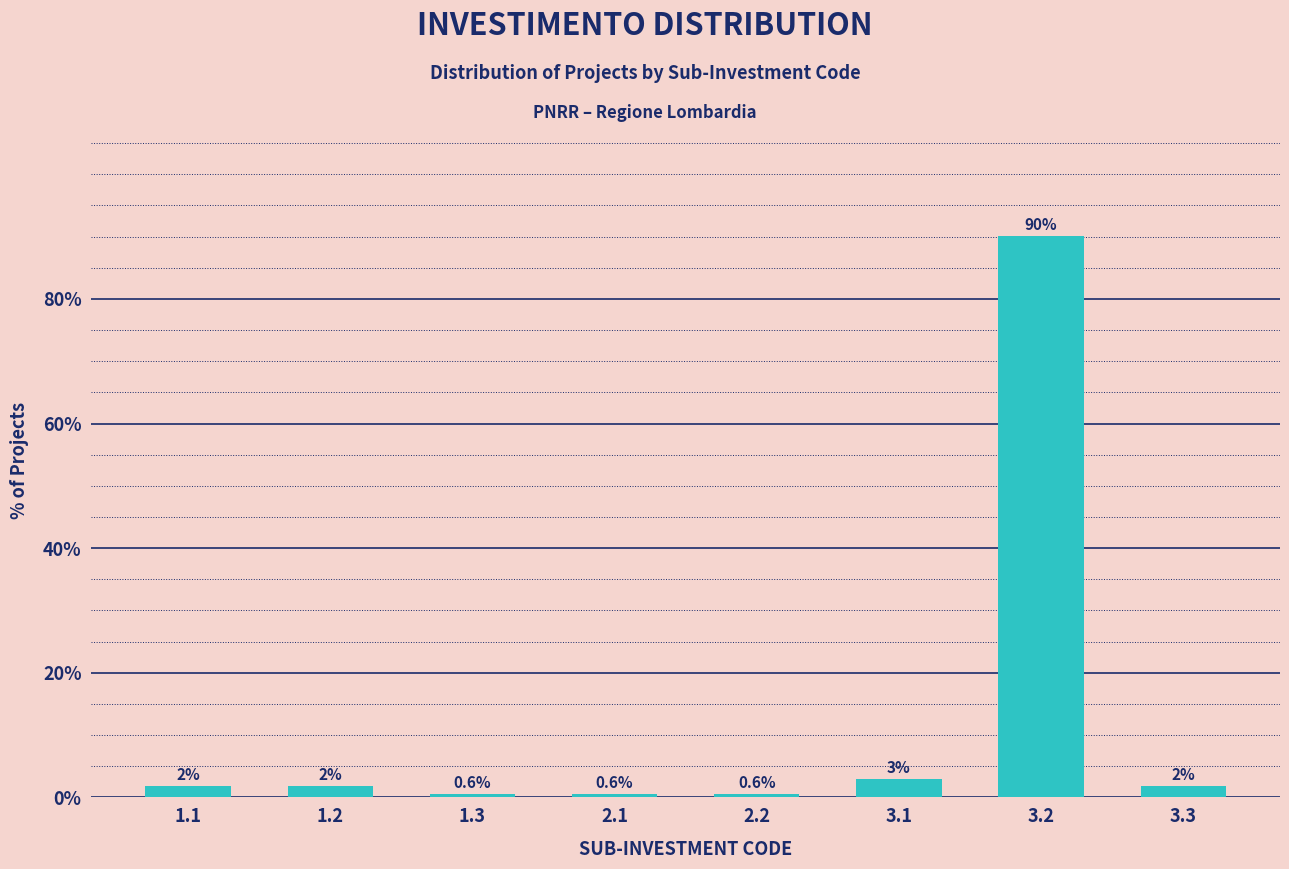

Between 3.2 and 2.2, which is larger?

3.2